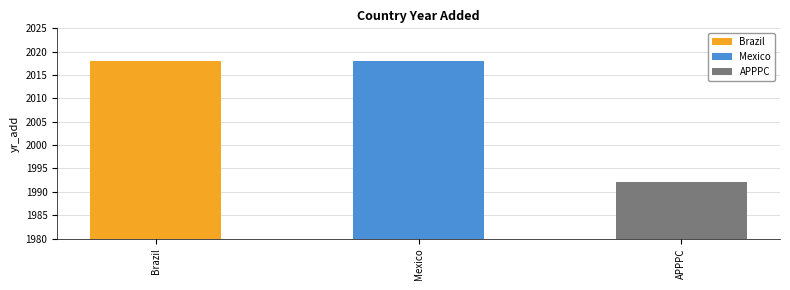

Are the bars horizontal?

No